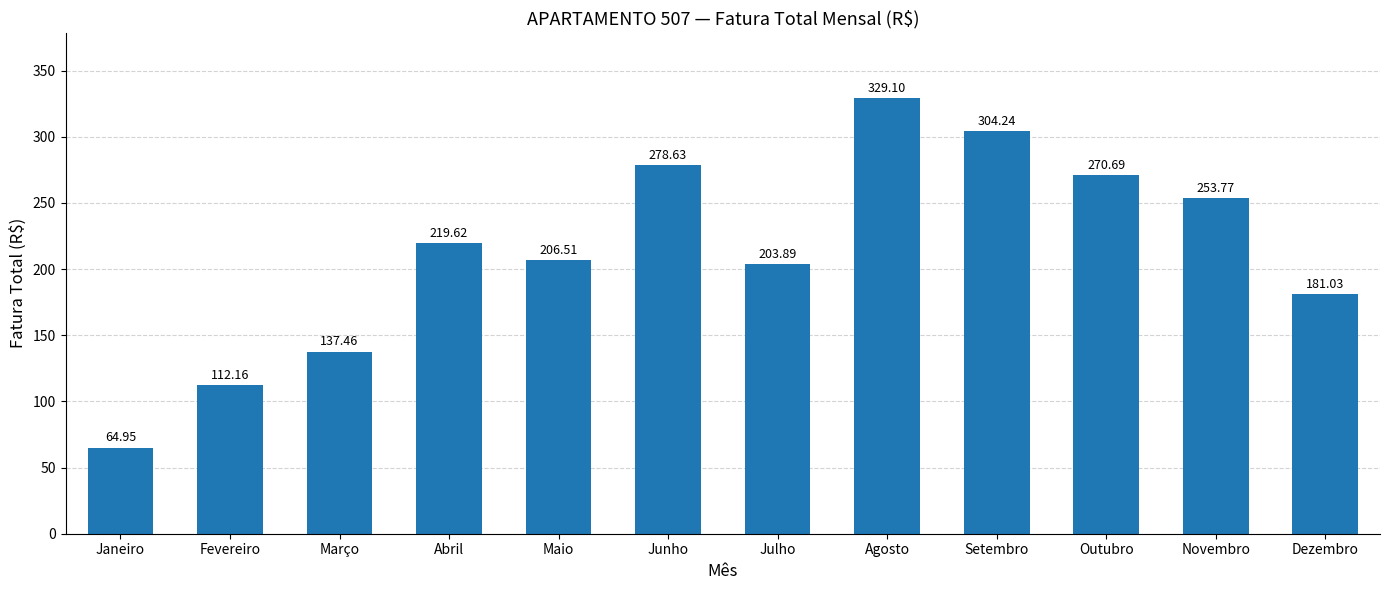

What is the minimum value shown in the chart?

65.0